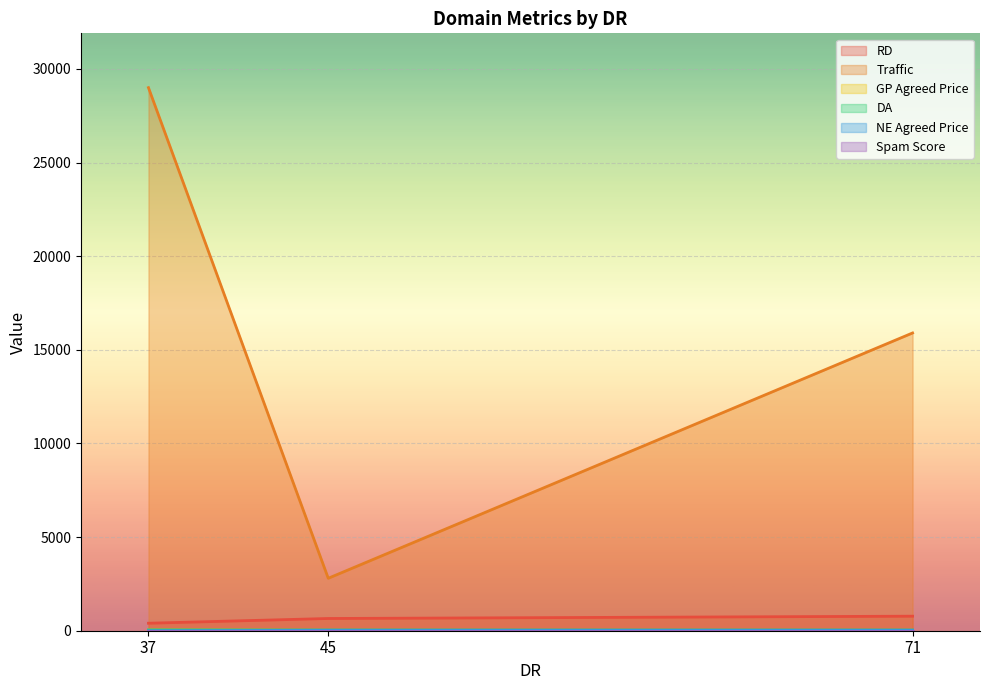

The value of RD at 45 is 372. True or false?

False